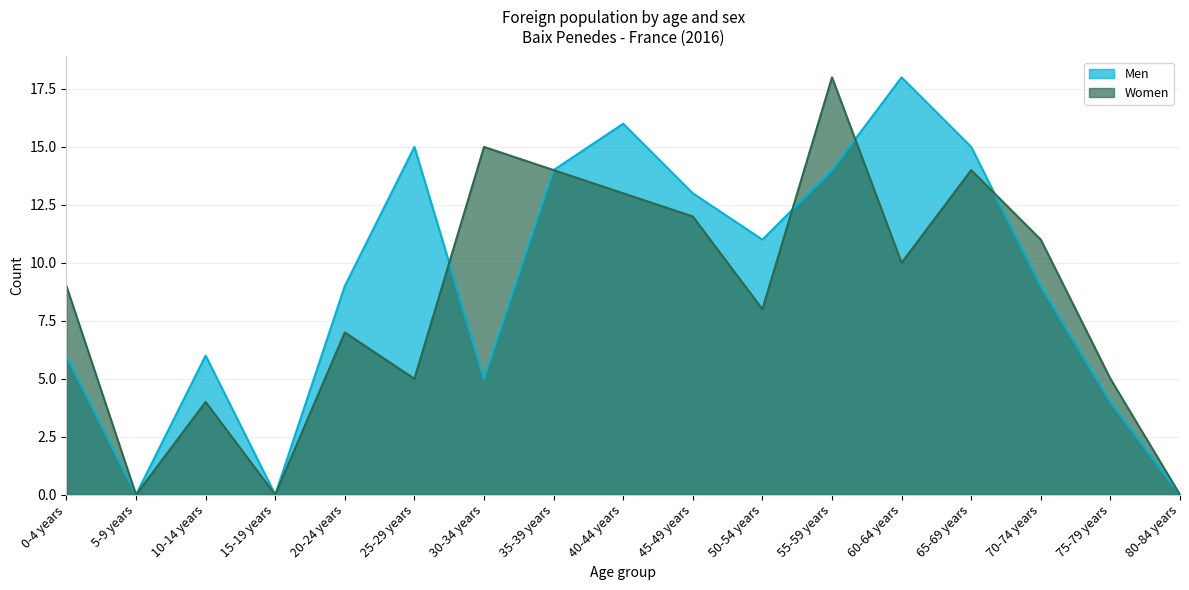

Between which two adjacent categories do Women and Men first intersect?

25-29 years and 30-34 years